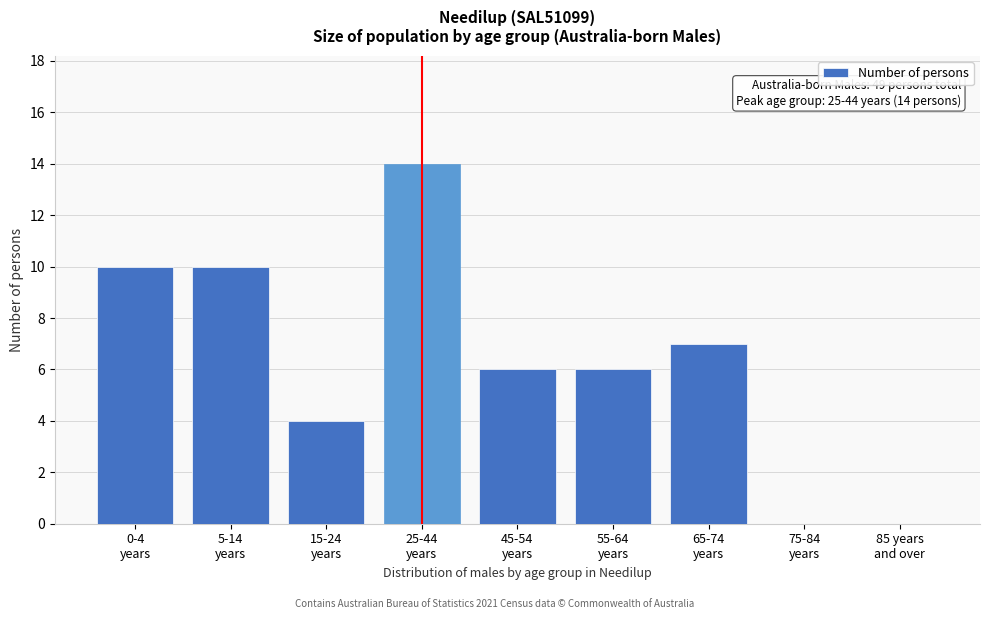

What is the sum of all values?

57